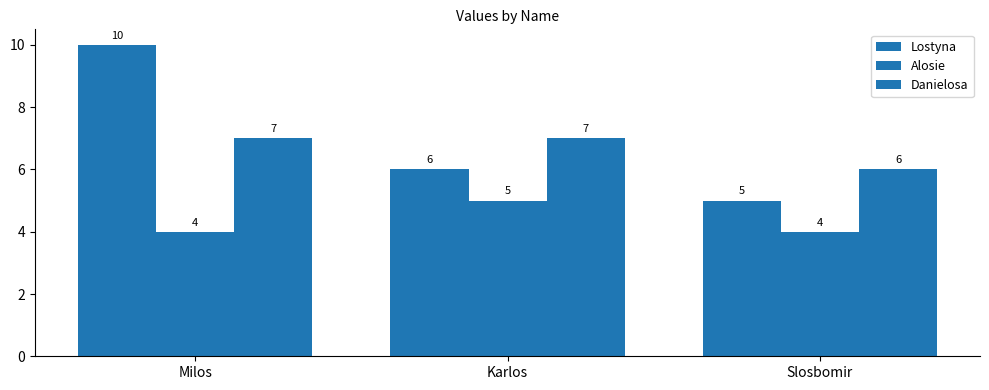

What is the spread (max minus min) of values at Milos?

6